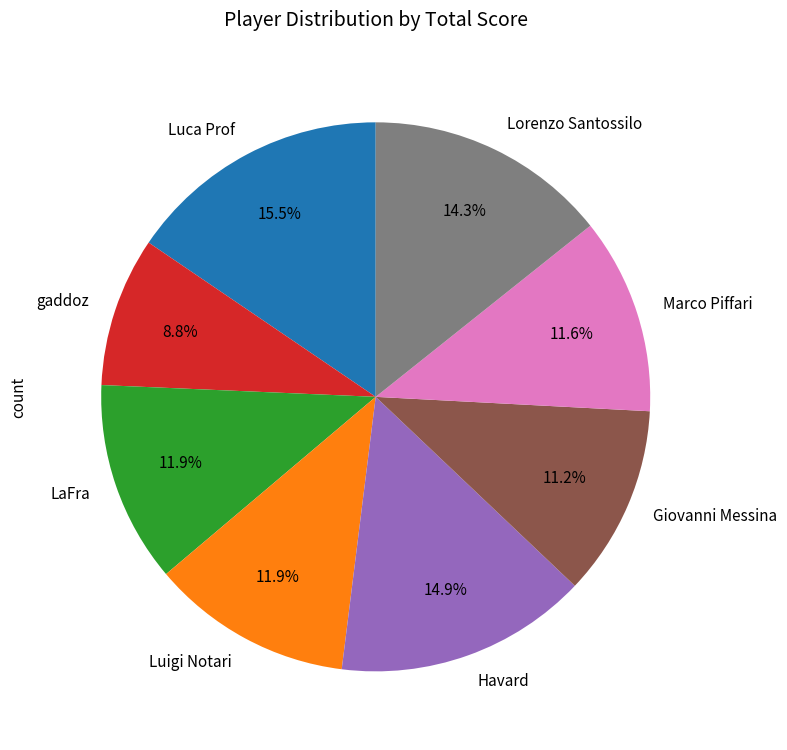

To the nearest percent, what is the difference between the largest and smallest slice percentages?

7%